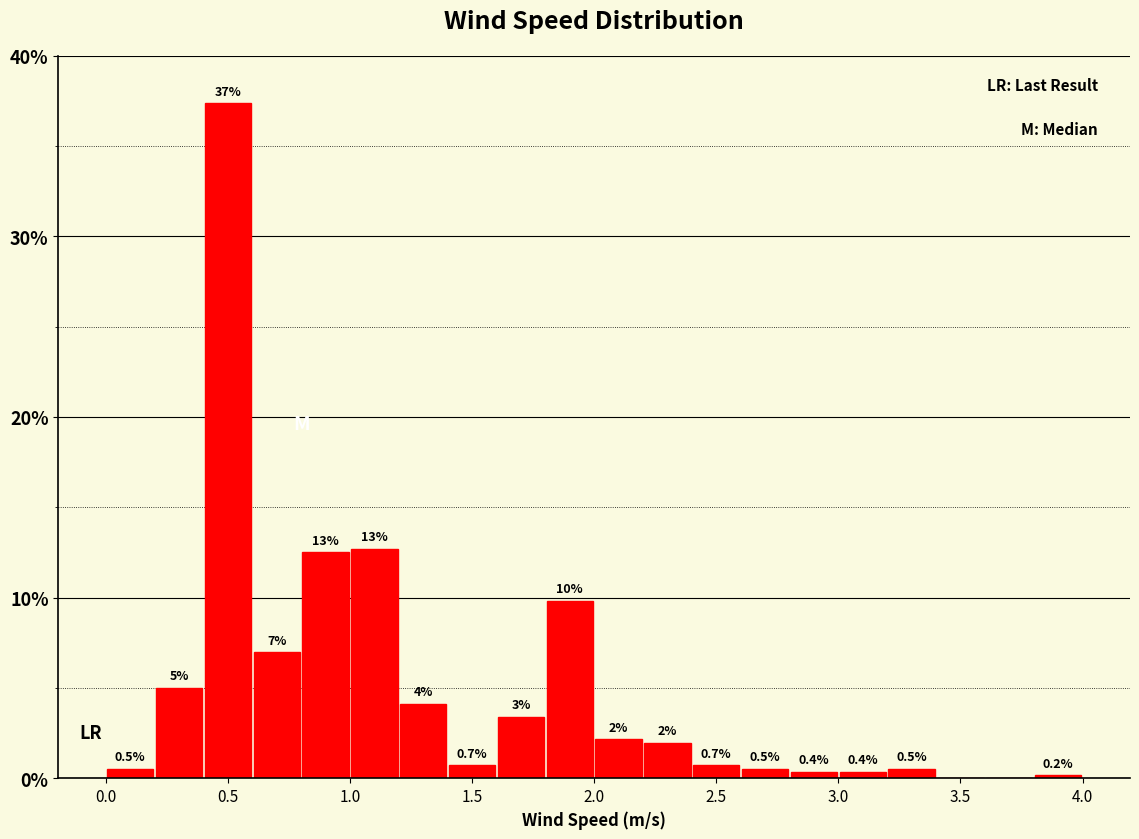

Which range on the x-axis has the tallest bar?

0.4 to 0.6